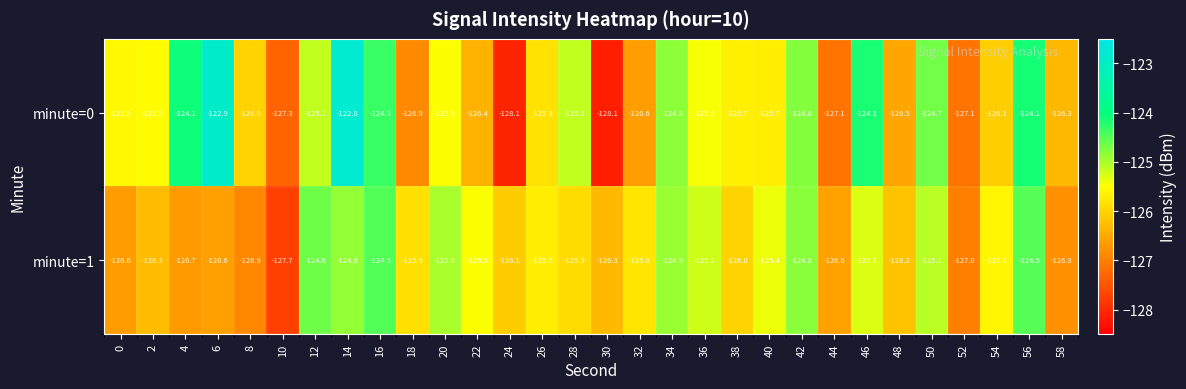

Which label corresponds to the largest value in the chart?

14